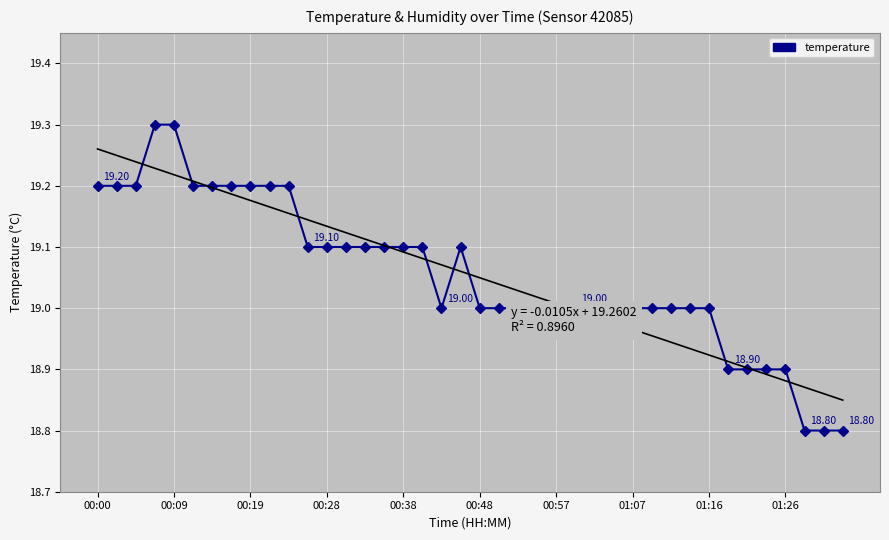

What is the change in value from 10 to 27?

-0.2